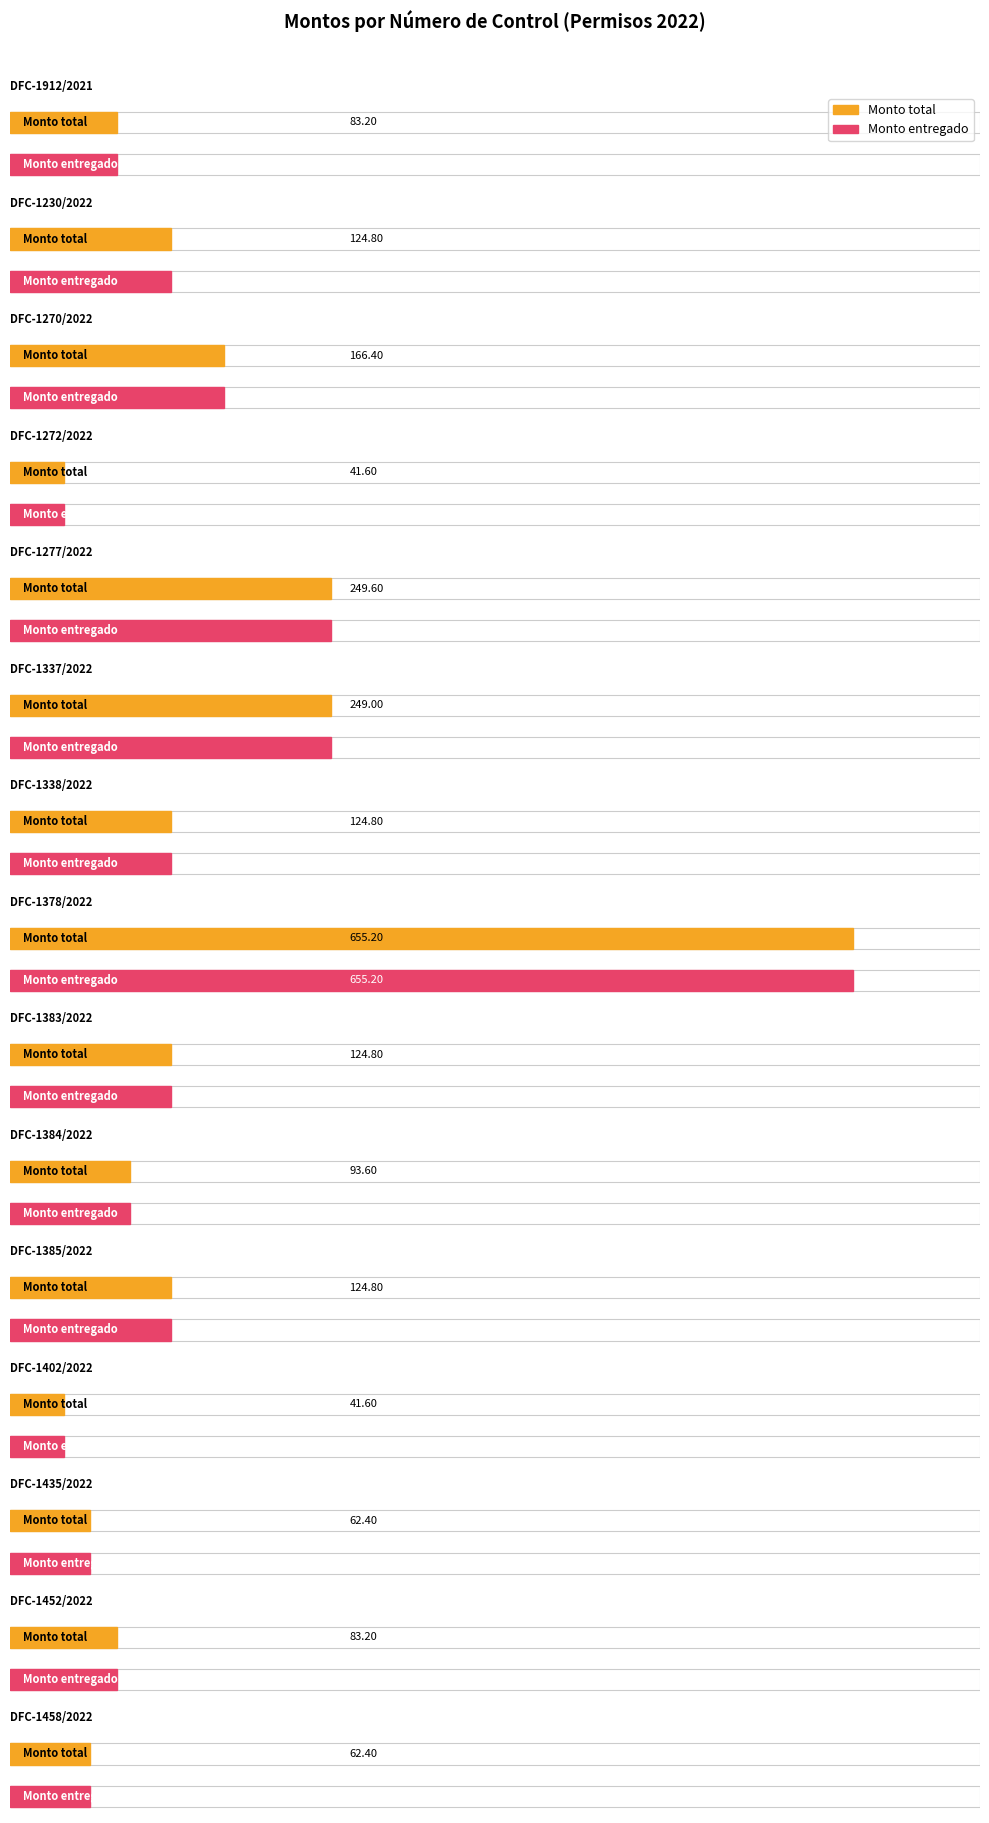

Count the number of data series in this chart.

2